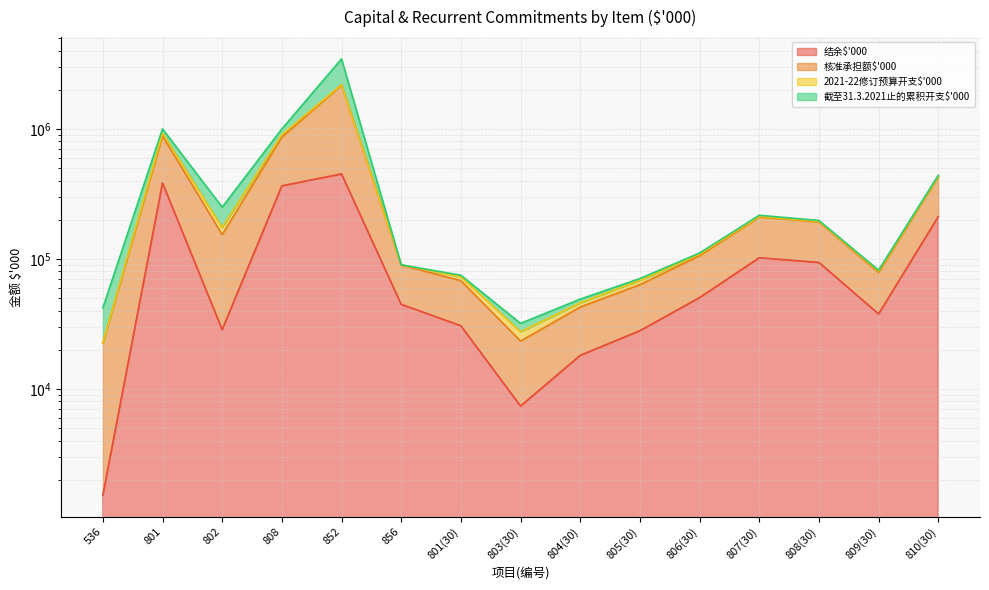

What is the label of the 6th point from the left?

856